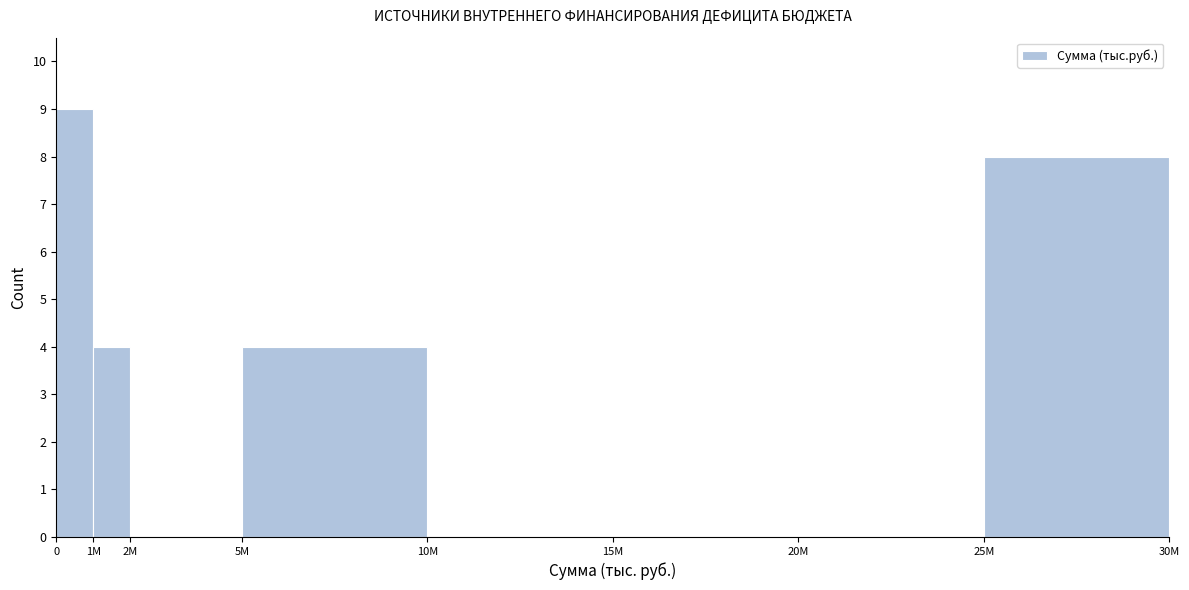

Reading right to left, transcribe all the data shown in this chart.

25M=8	20M=0	15M=0	10M=0	5M=4	2M=0	1M=4	0=9